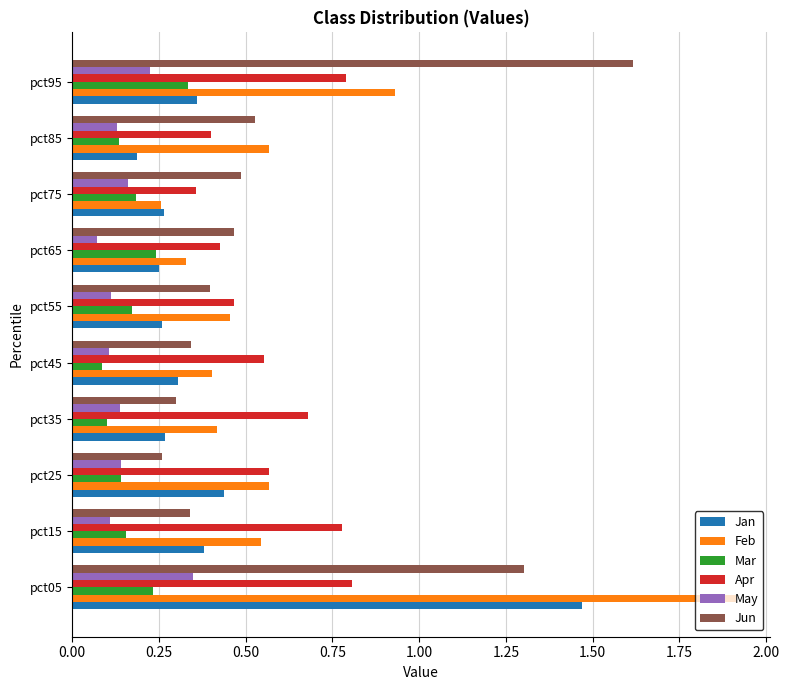

Is it true that Feb equals 0.4 at pct35?

True